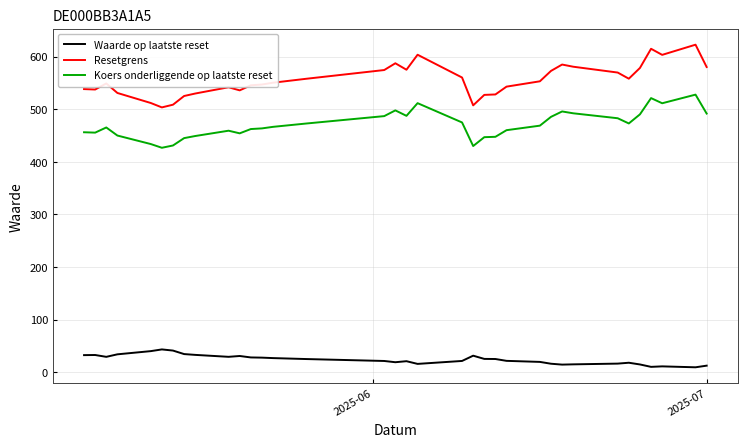

How many lines are shown in the chart?

3